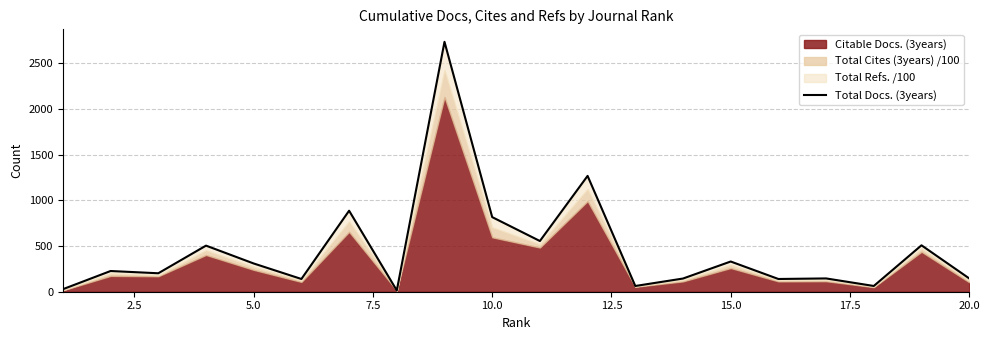

How many interior local valleys (lower than both neighbors) does the data have?

7